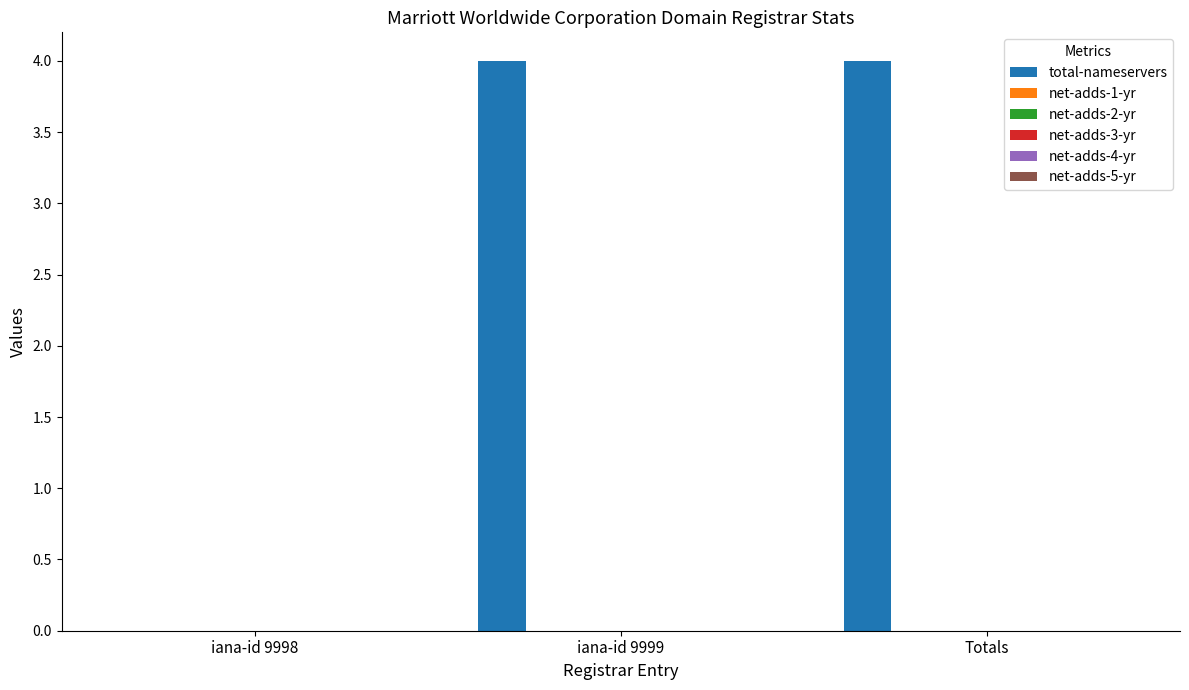

What is the sum of all values?

8